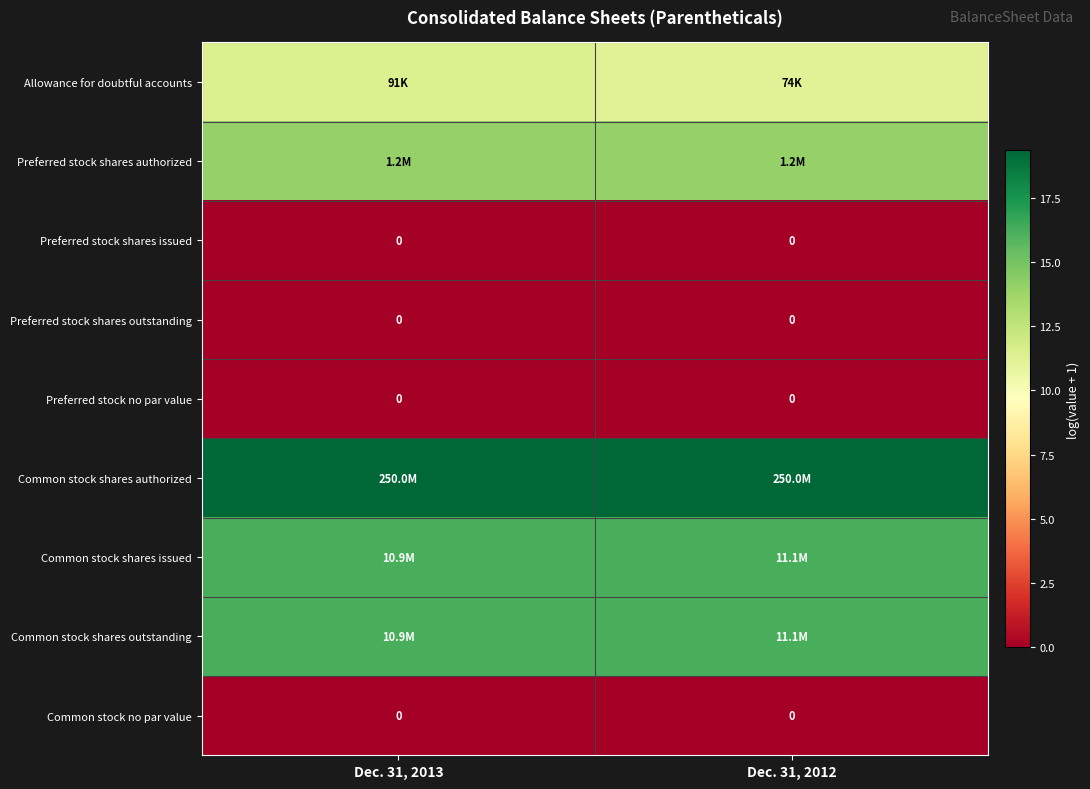

How many categories are shown in the chart?

2